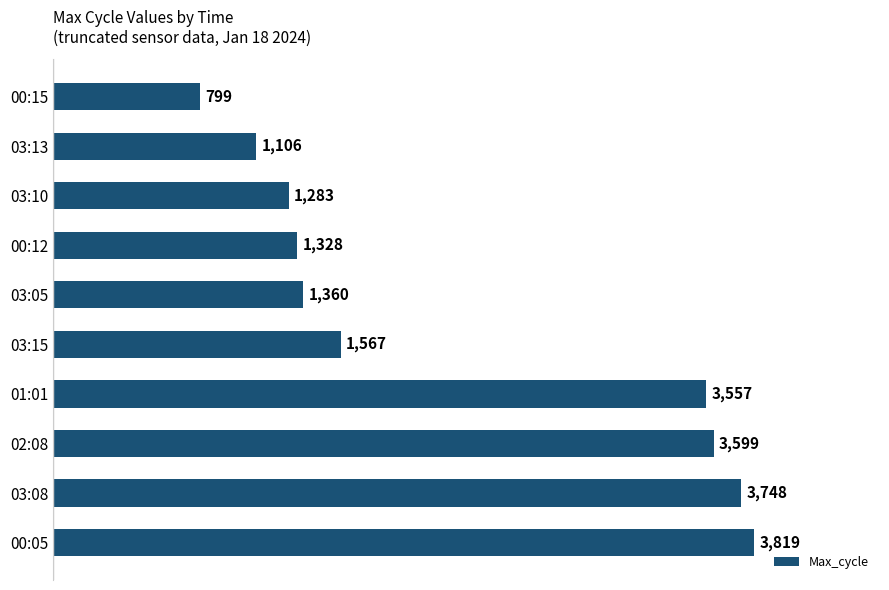

What is the approximate value at 00:12, to the nearest 100?

1300